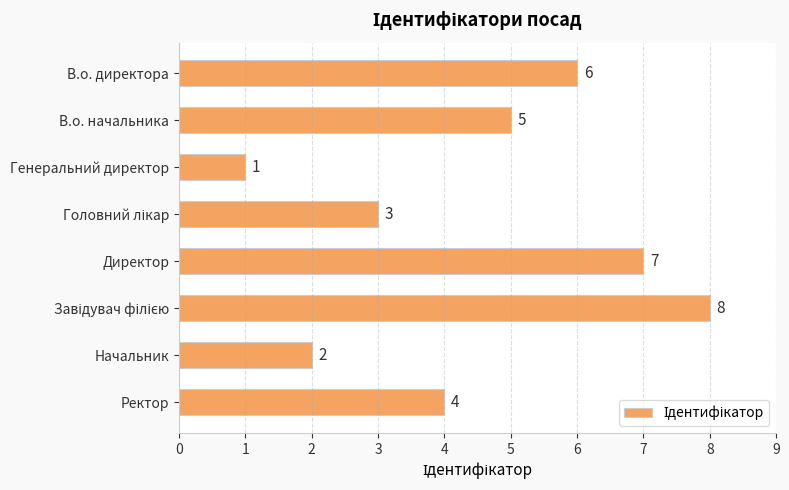

The chart shows a value of 10 at Директор. True or false?

False